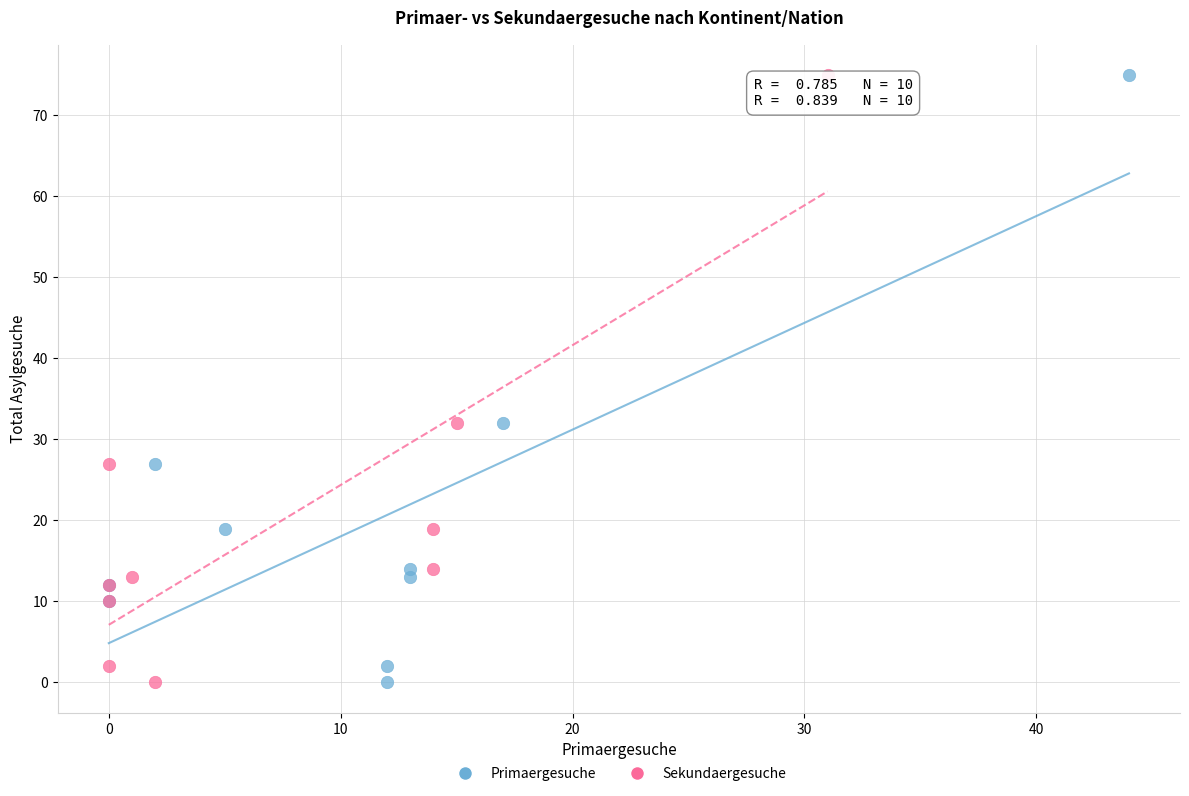

What are all the series names shown in the legend?

Primaergesuche, Sekundaergesuche